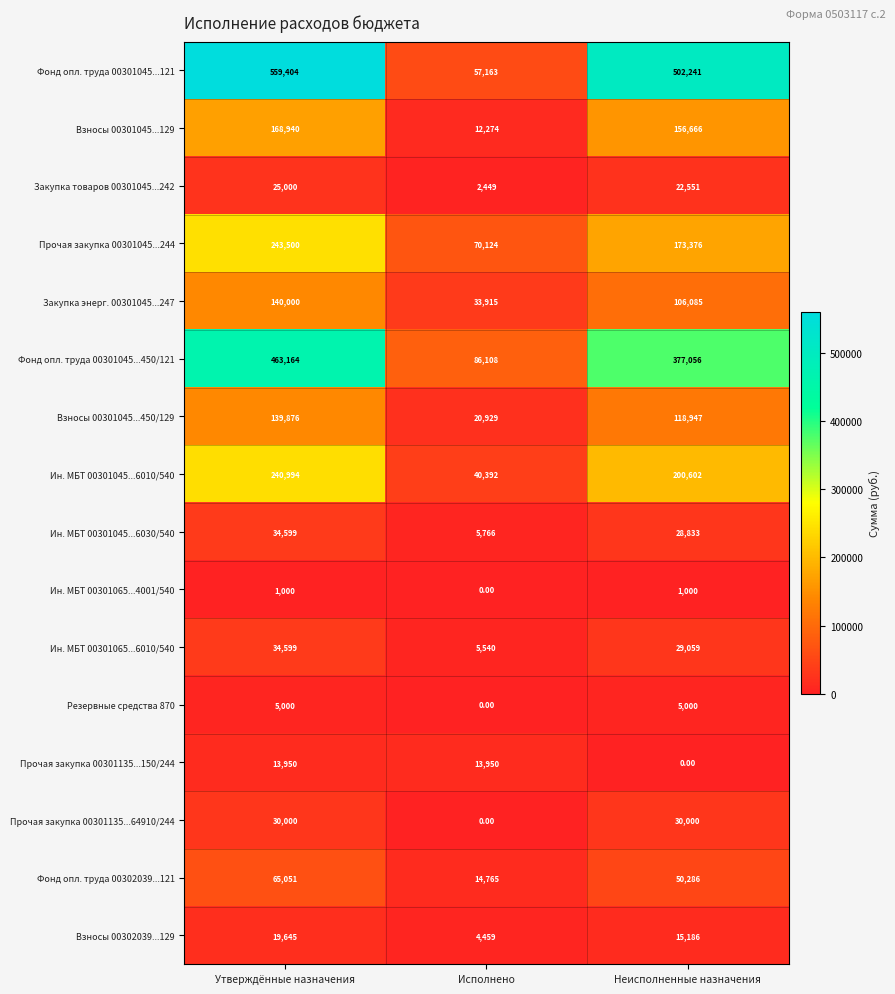

At how many categories does at least one series exceed 343159?

2